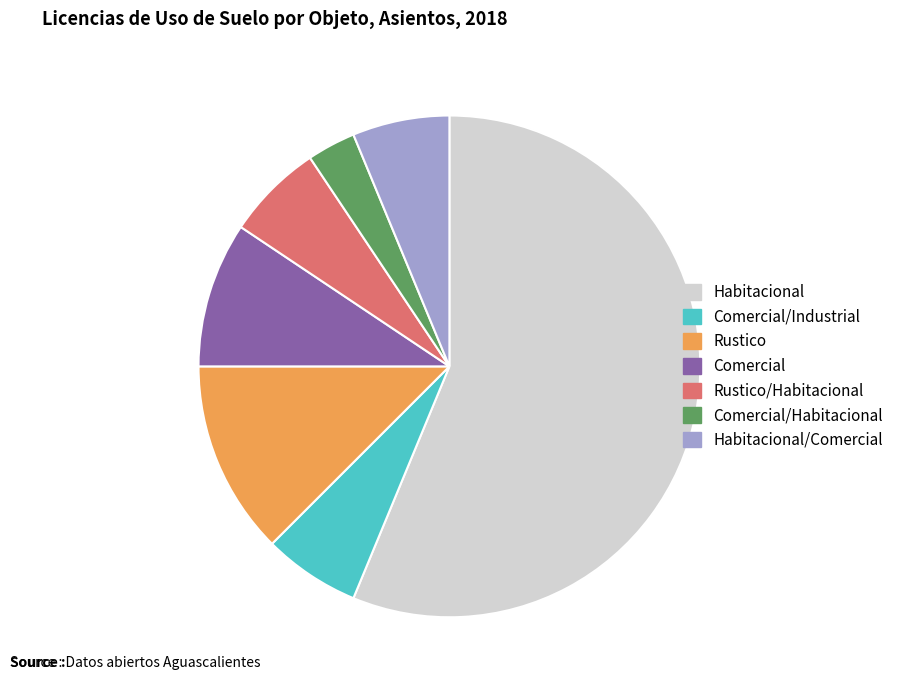

Which has a higher value, Habitacional/Comercial or Comercial/Habitacional?

Habitacional/Comercial